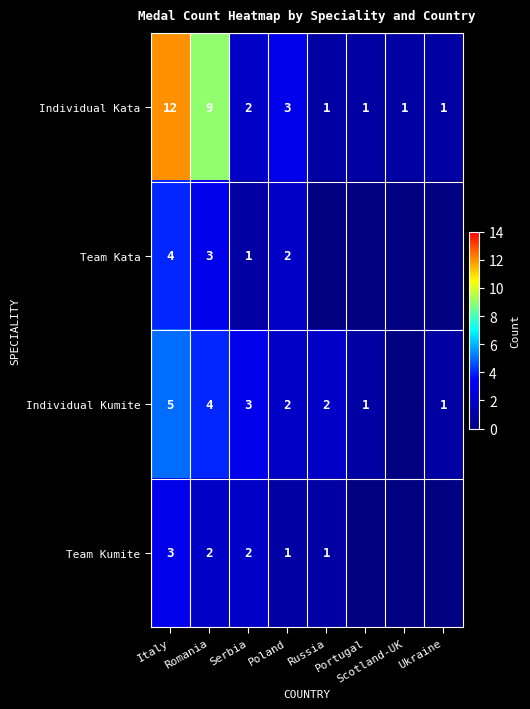

At which category is the sum across all series the highest?

Italy